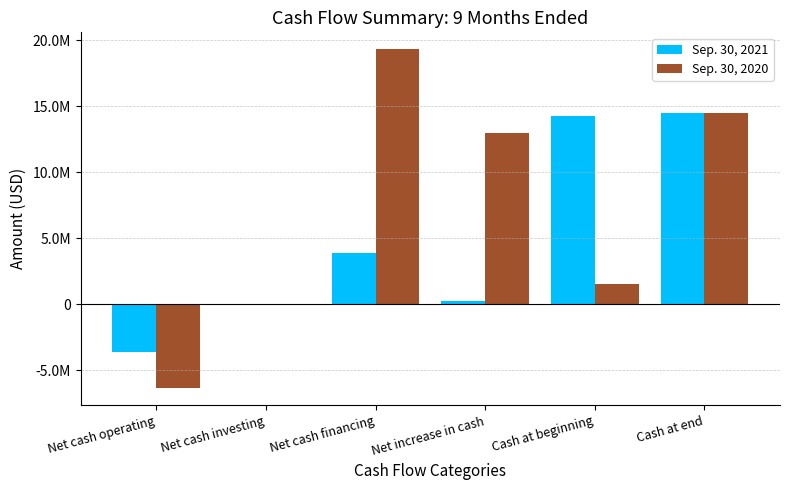

Is it true that Sep. 30, 2021 equals 177612 at Net increase in cash?

False